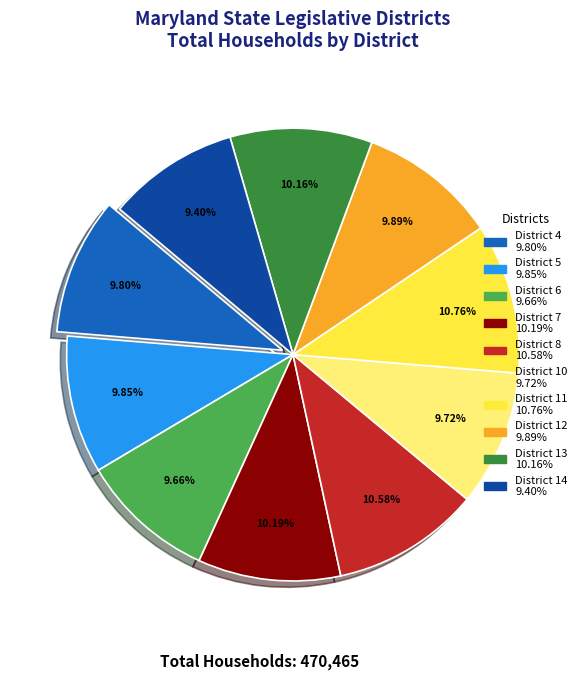

Combined, do District 11 and District 6 account for over 50%?

No